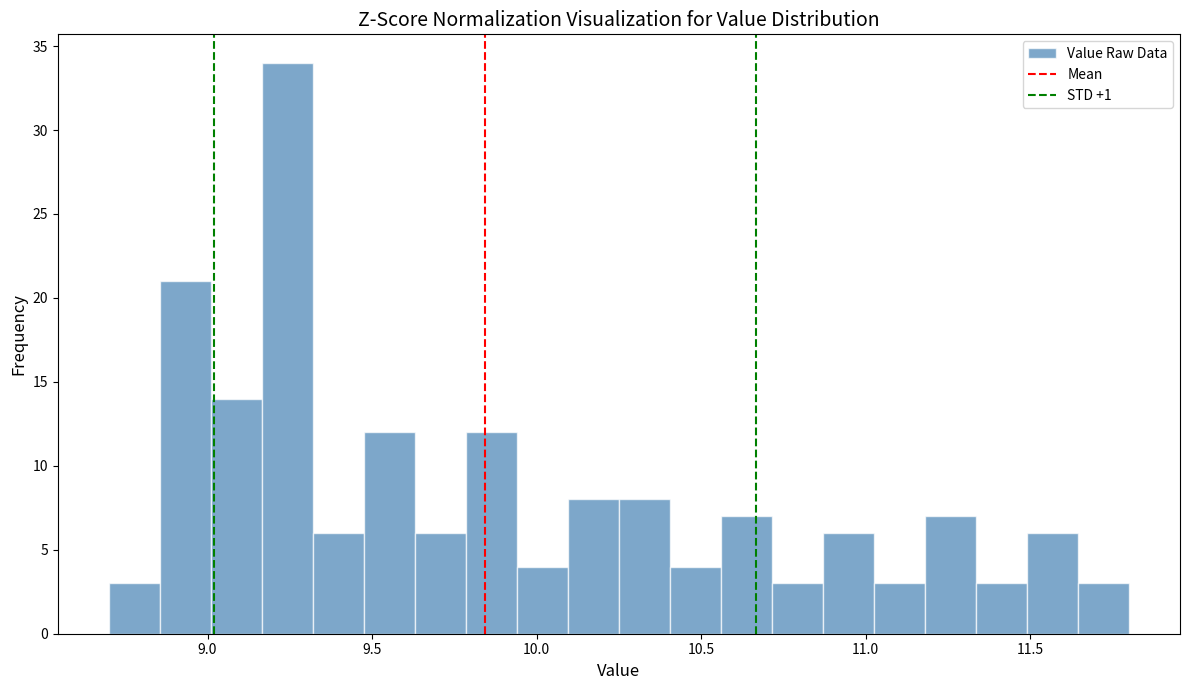

Read against the x-axis, roughly where is the centre of the tallest bar?

9.25